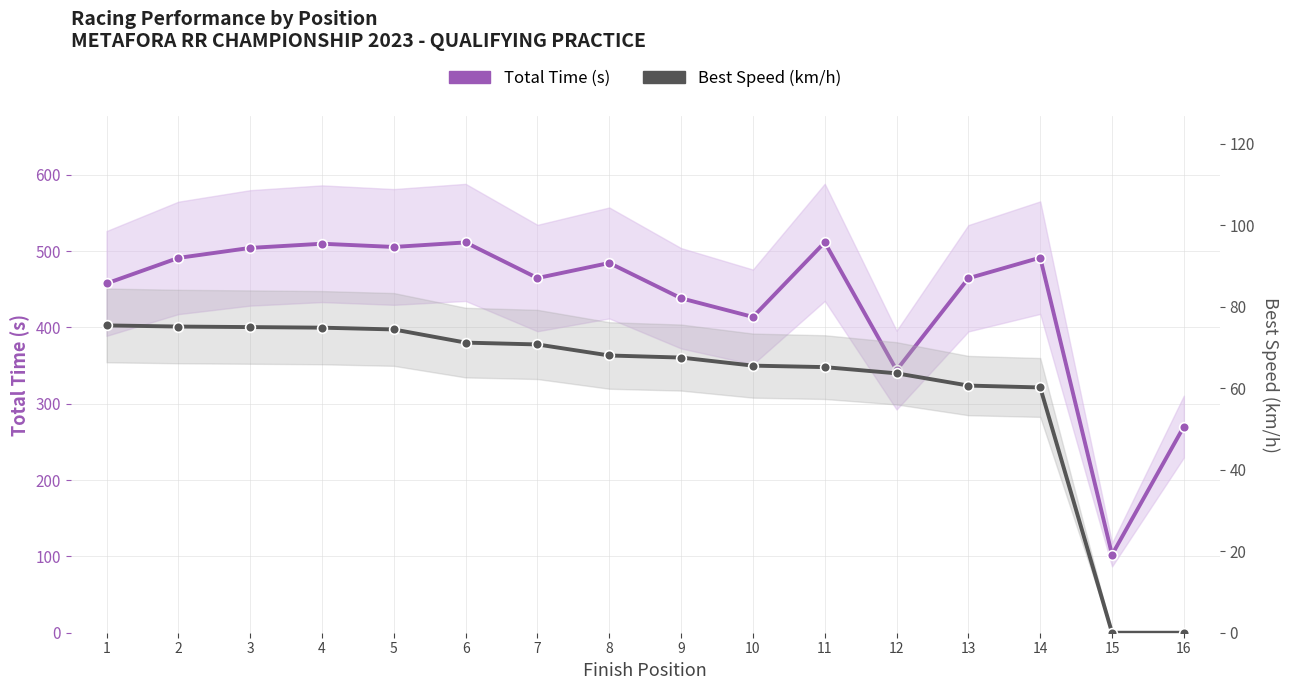

The Total Time (s) series shows 303.8 at 5. True or false?

False